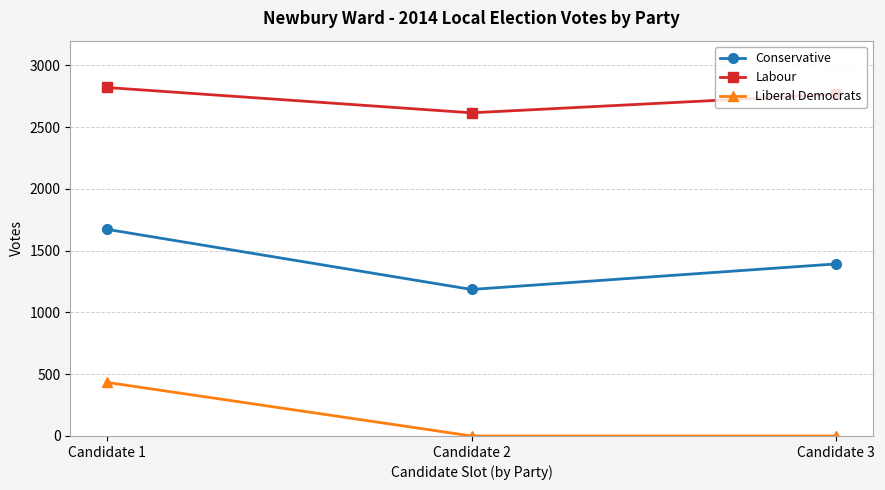

The Liberal Democrats series shows 0 at Candidate 3. True or false?

True